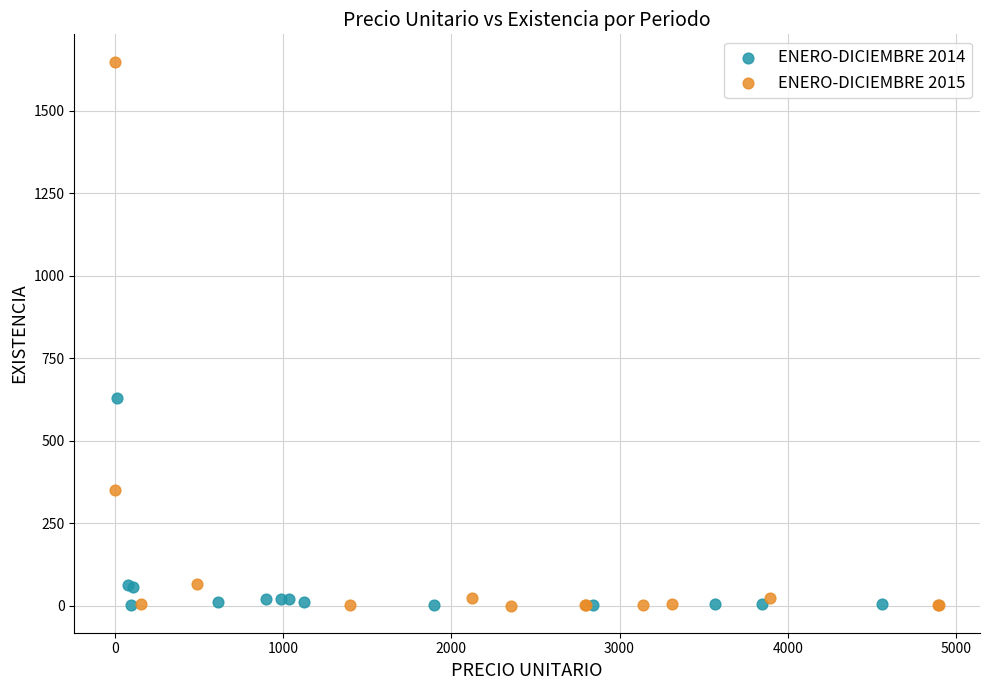

What are all the series names shown in the legend?

ENERO-DICIEMBRE 2014, ENERO-DICIEMBRE 2015